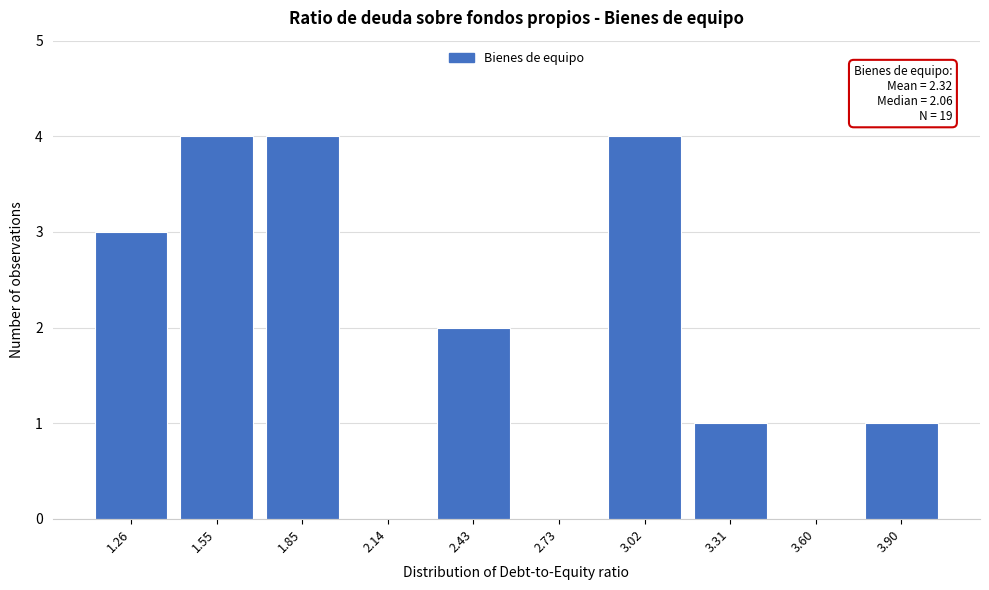

True or false: the data shows -1 at 2.14.

False